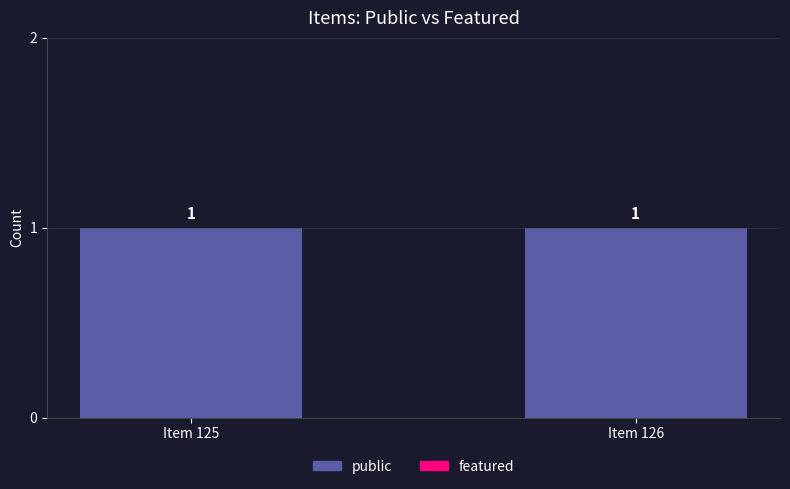

Rank the categories by public value from highest to lowest.

Item 125, Item 126